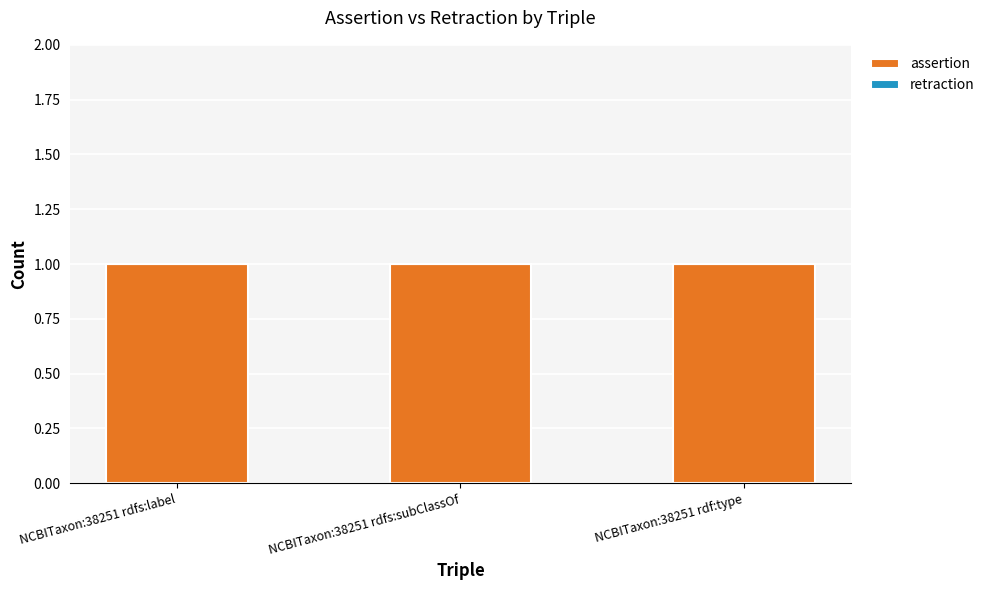

How many bars are there in each group?

2